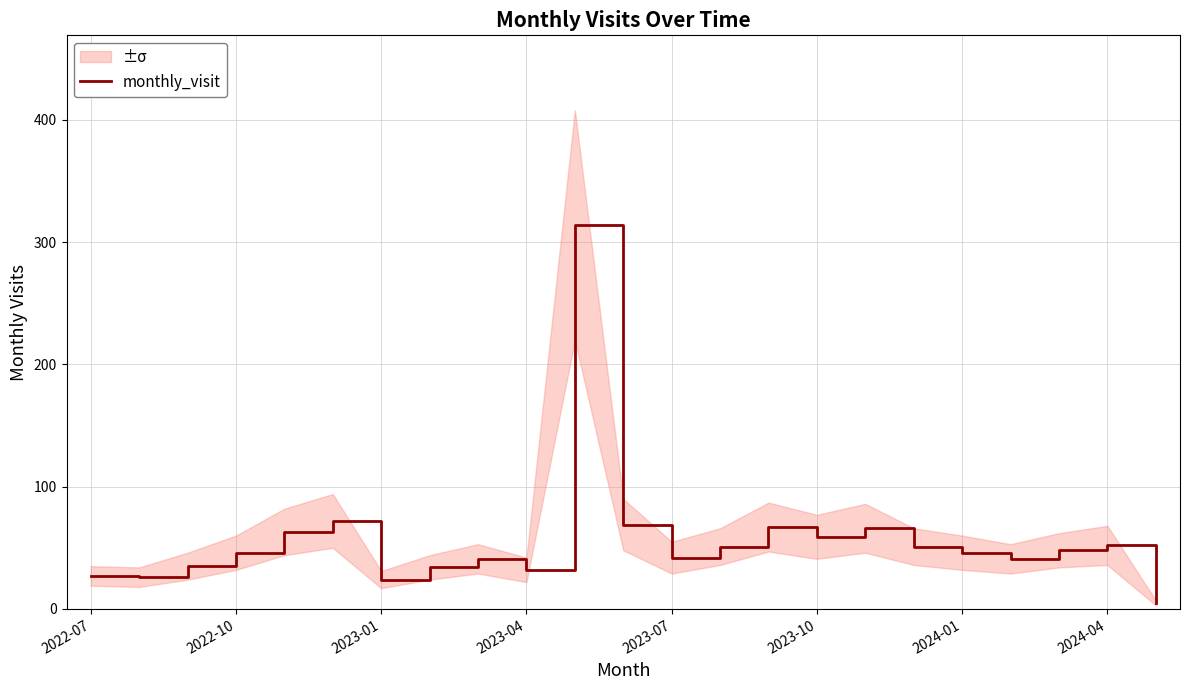

True or false: monthly_visit has a value of 46 at 2022-10.

True